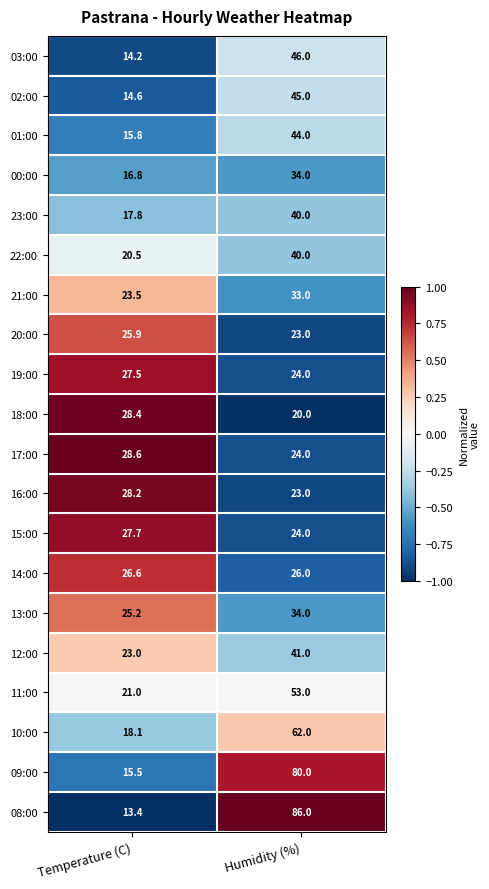

What is the maximum value shown in the chart?

86.0